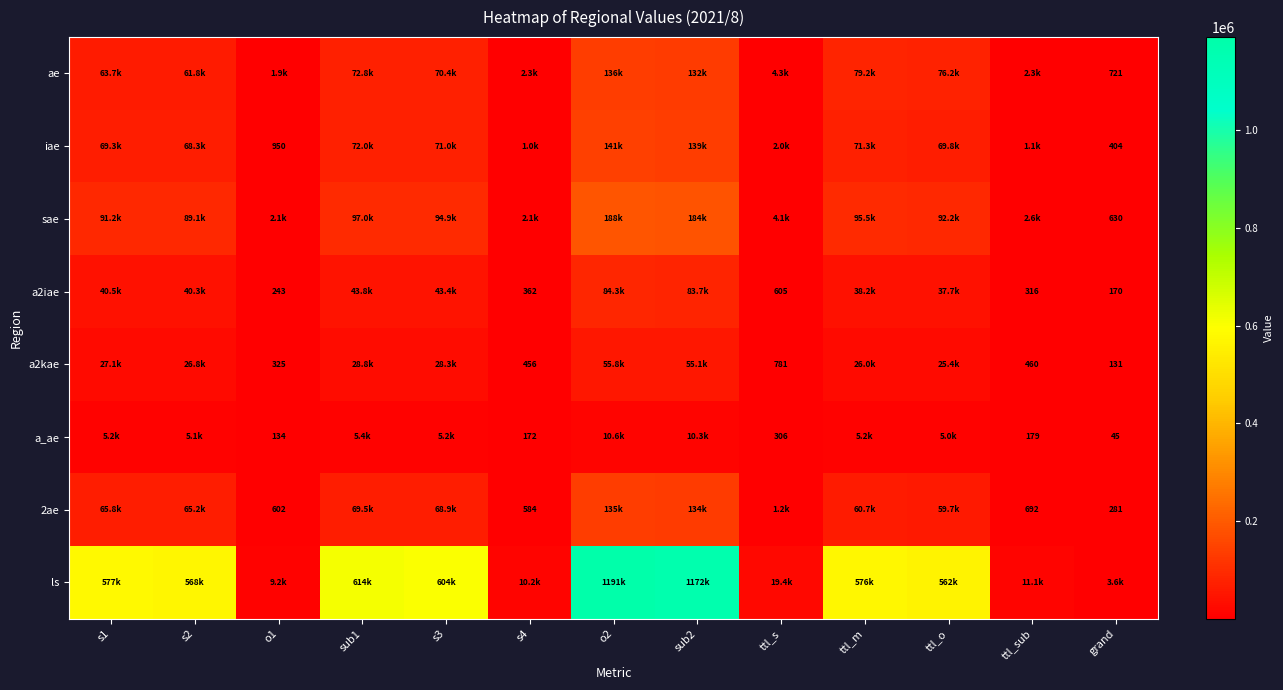

Which label corresponds to the largest value in the chart?

o2